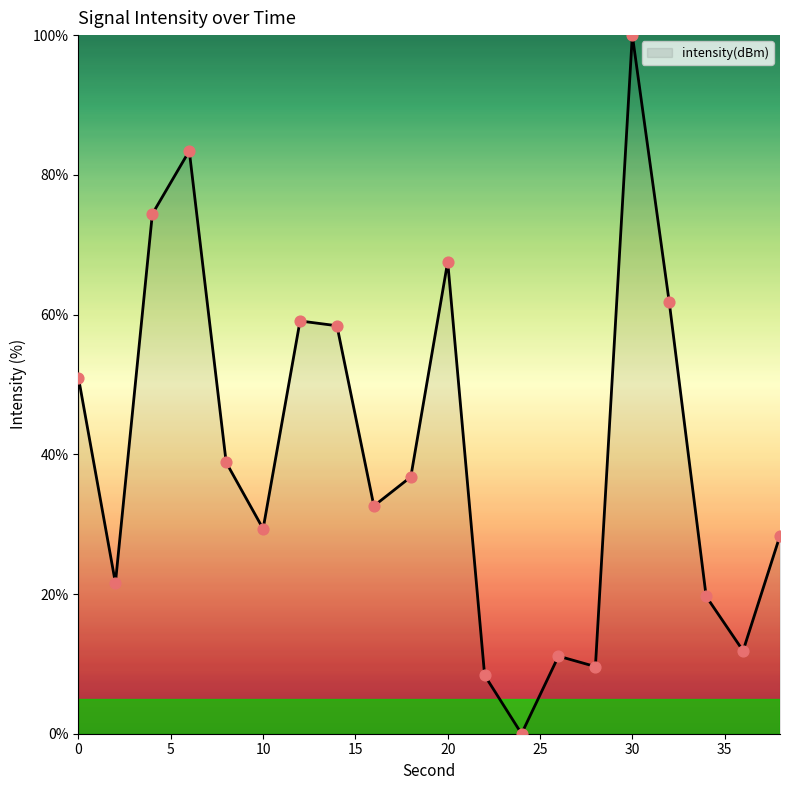

What is the difference between the maximum and minimum values?

100.0